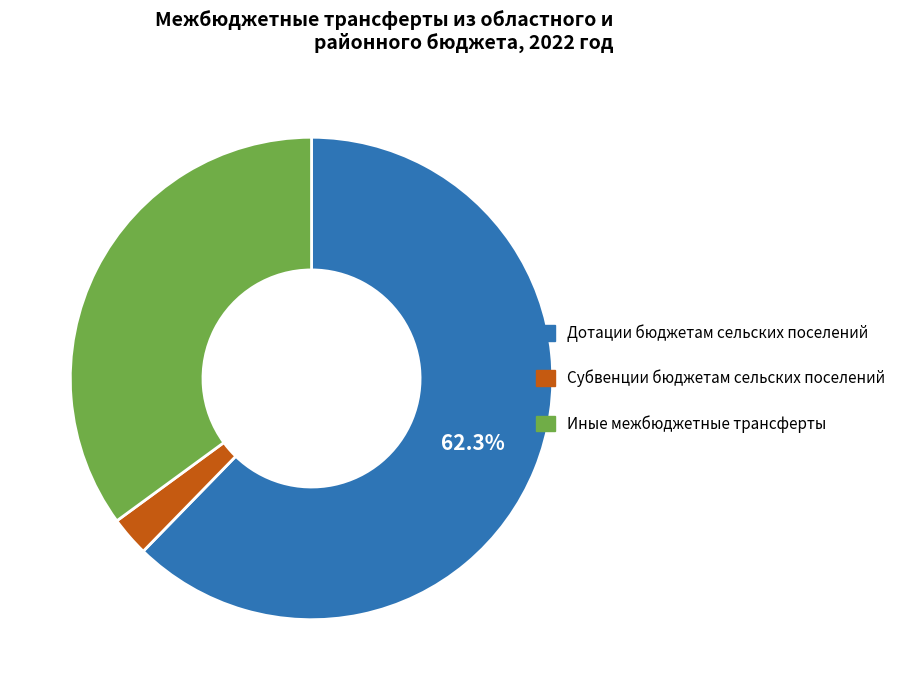

Combined, do Субвенции бюджетам сельских поселений and Иные межбюджетные трансферты account for over 50%?

No